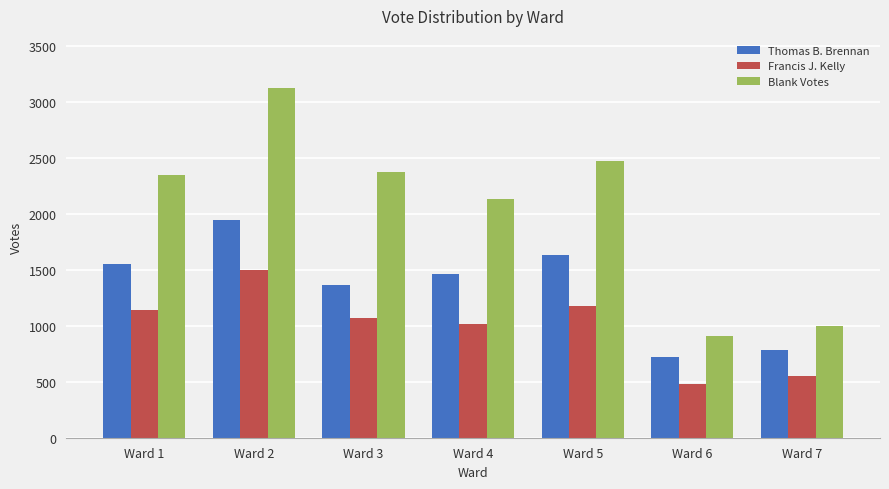

At which category is the sum across all series the highest?

Ward 2